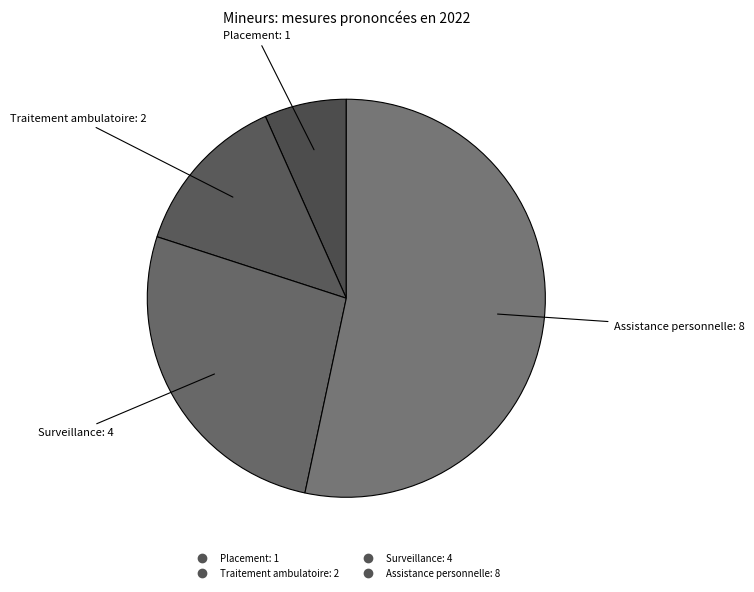

Between Surveillance and Assistance personnelle, which is larger?

Assistance personnelle